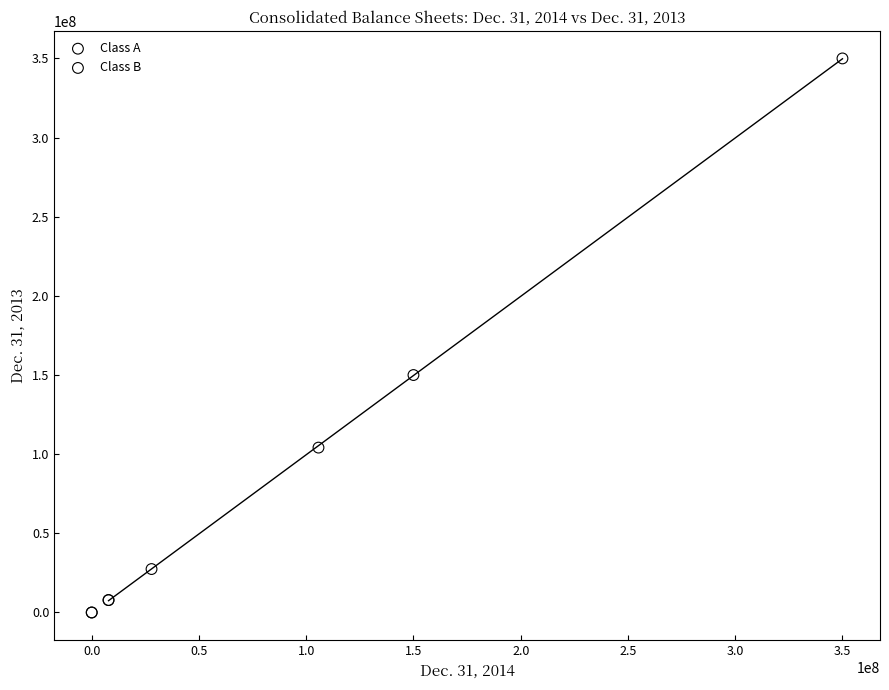

Which series has the largest Y range (max minus min)?

Class A